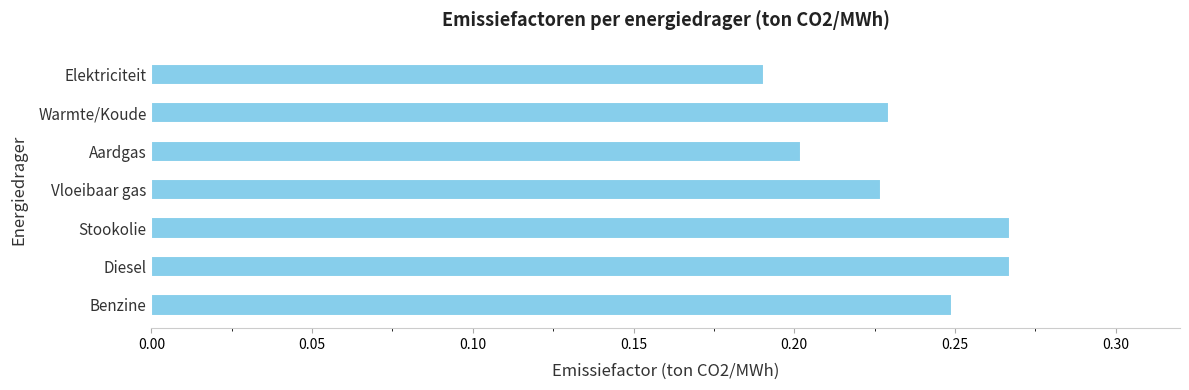

Which label corresponds to the smallest value in the chart?

Elektriciteit